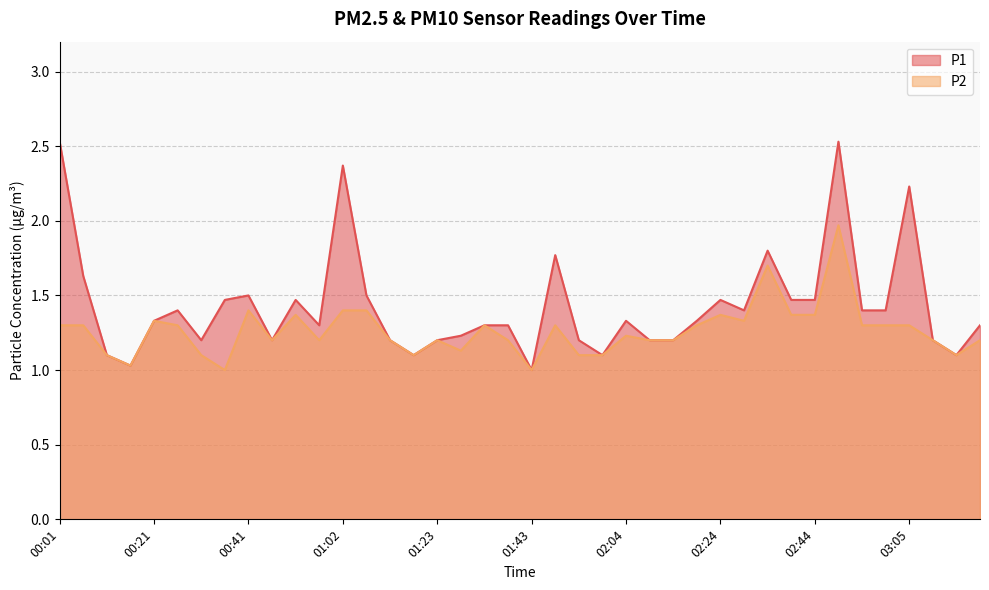

What is the sum of all P2 values?

50.5